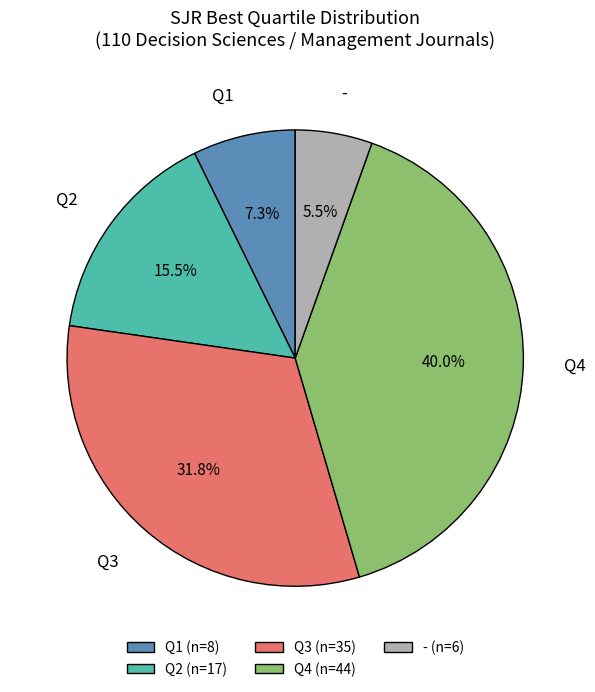

Which slice is the smallest?

-